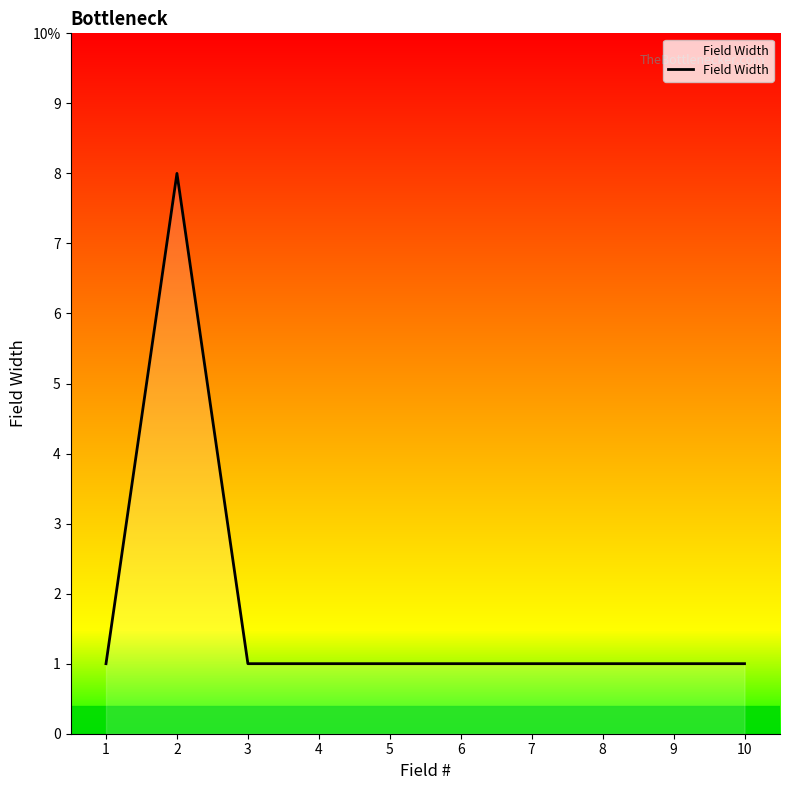

List the labels in order of value, largest first.

2, 1, 3, 4, 5, 6, 7, 8, 9, 10